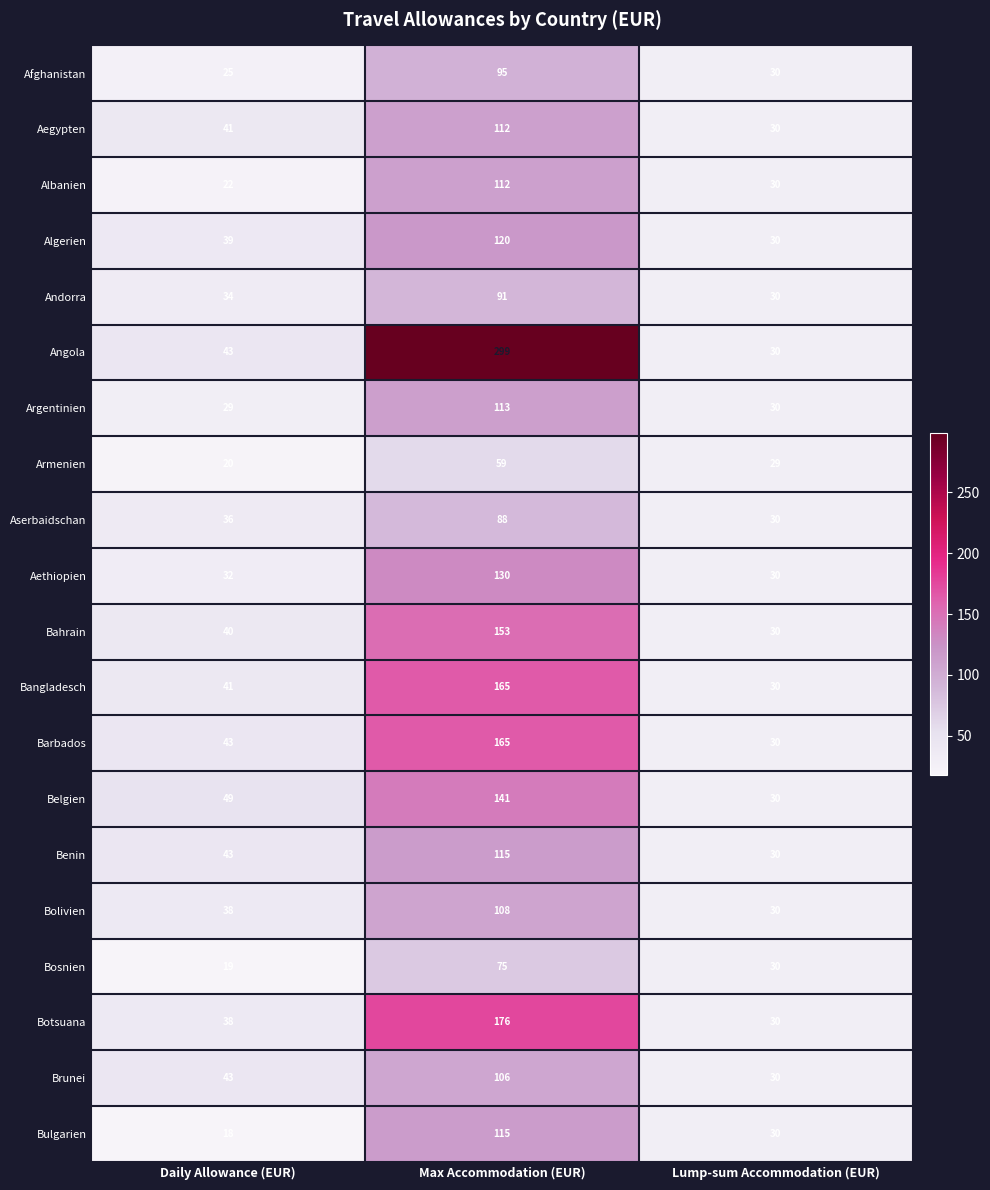

What is the sum of the Aserbaidschan values at Daily Allowance (EUR) and Lump-sum Accommodation (EUR)?

66